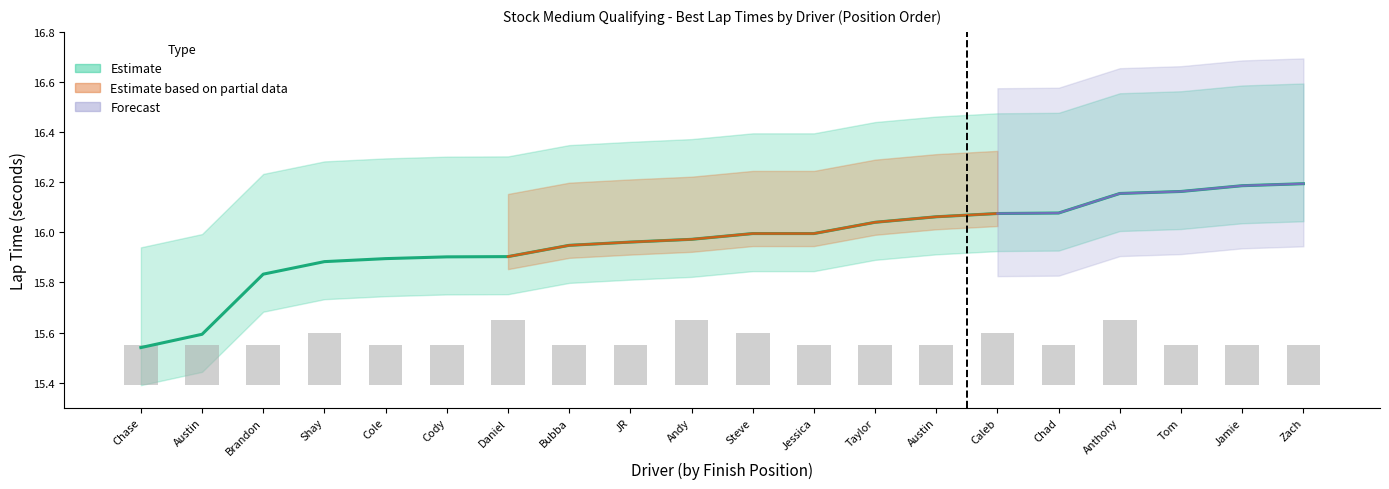

True or false: Best Lap has a value of 0.3 at JR.

False